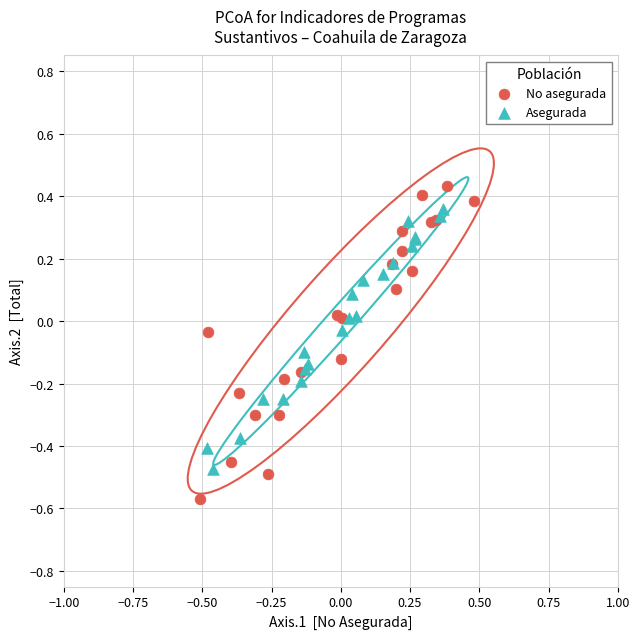

Which series contains the lowest Y value?

No asegurada